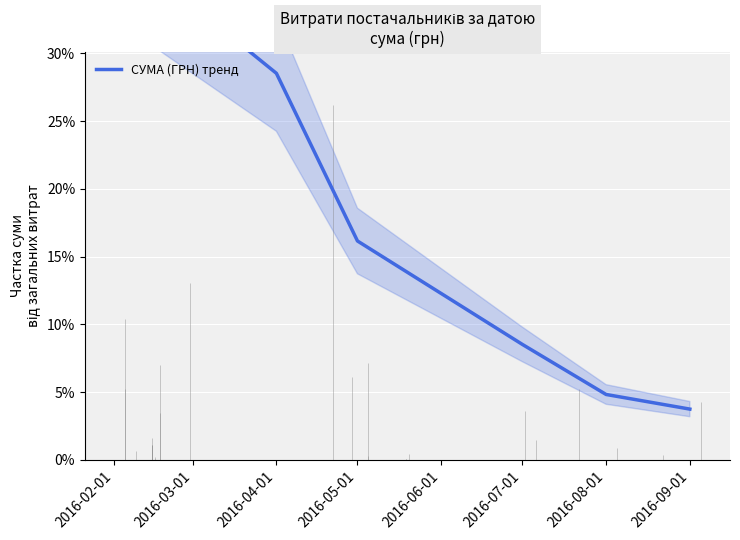

What is the value of the 4th point from the left?

0.1